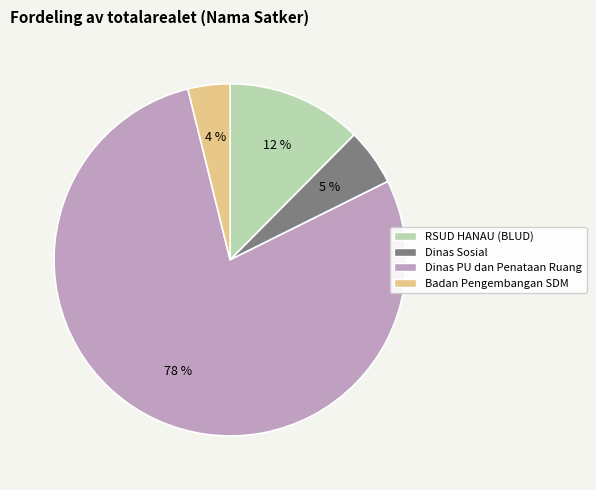

Between Badan Pengembangan SDM and RSUD HANAU (BLUD), which is larger?

RSUD HANAU (BLUD)